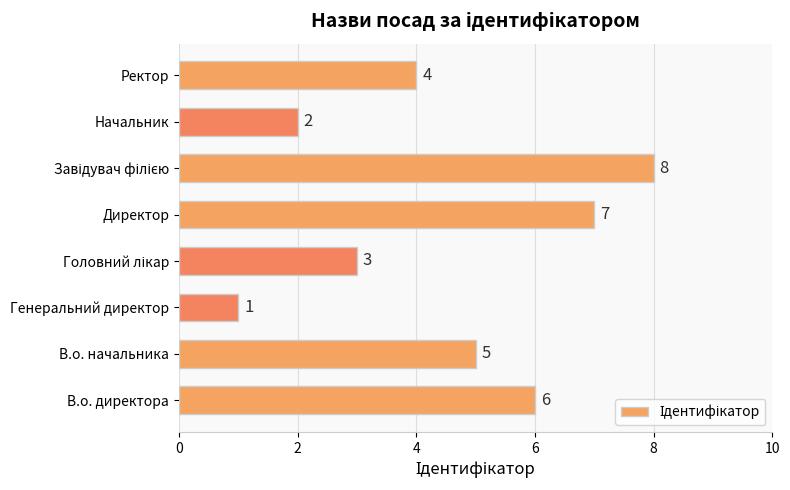

Reading bottom to top, extract all data points from this chart.

6	5	1	3	7	8	2	4